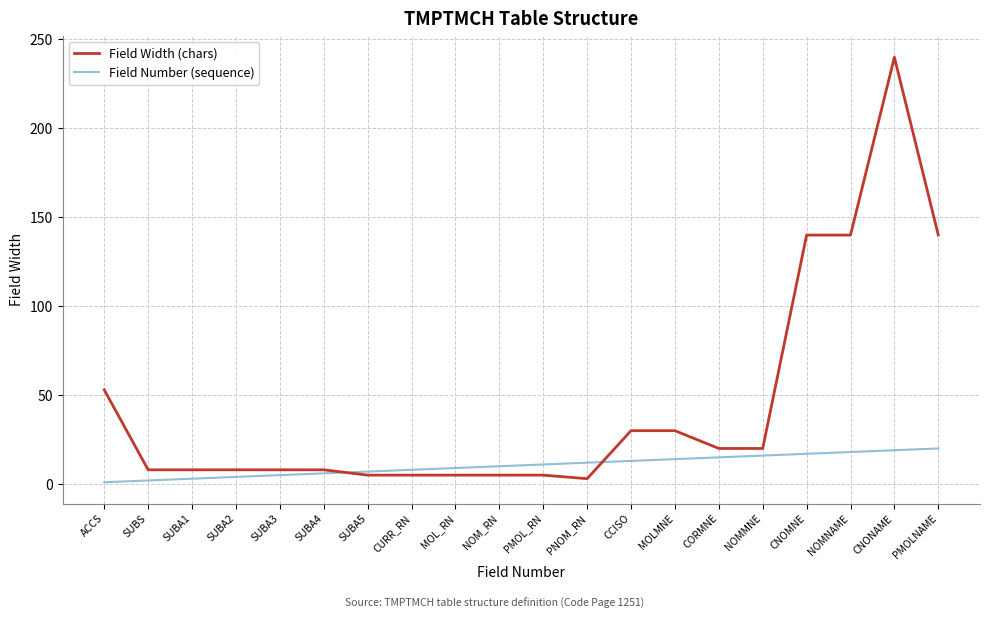

True or false: Field Number (sequence) has a value of 6 at MOLMNE.

False